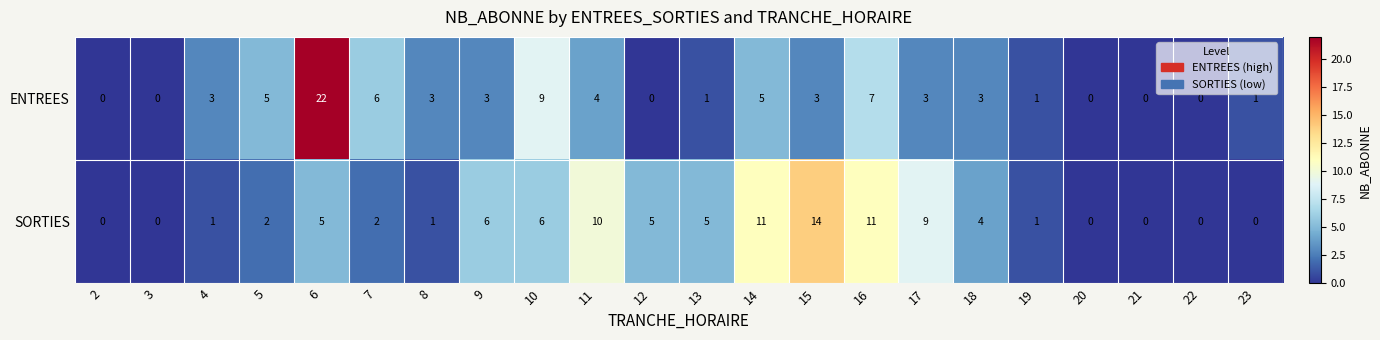

The value of ENTREES at 6 is 22. True or false?

True